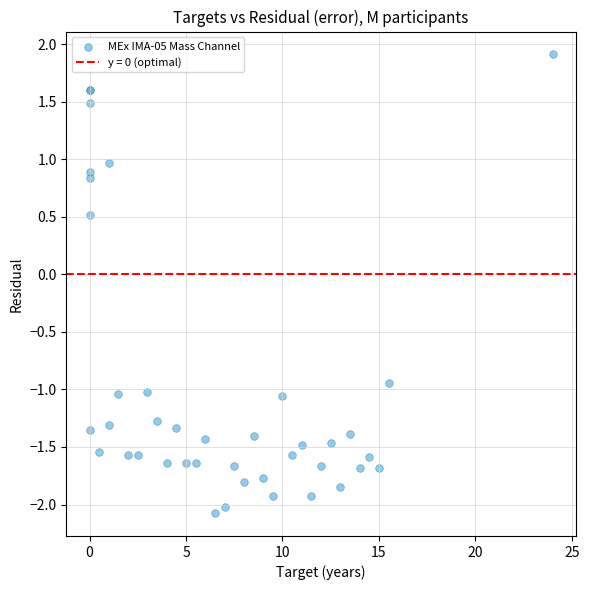

What Y value in the scatter plot is closest to 0?

0.5